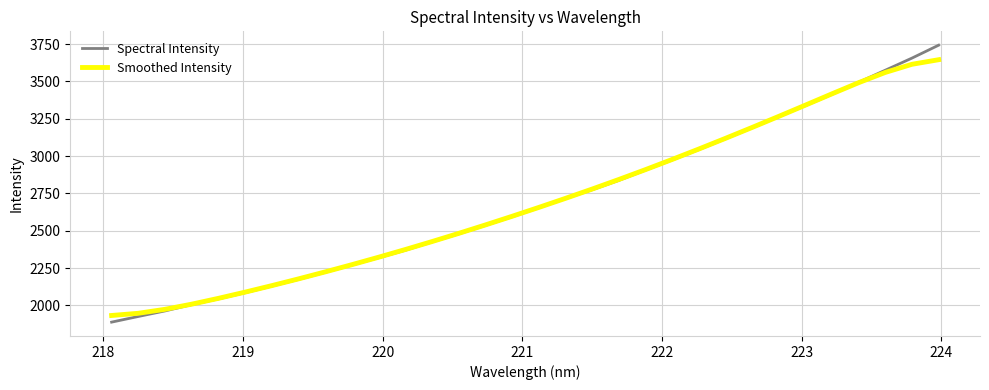

Which series has the largest range (max minus min)?

Spectral Intensity